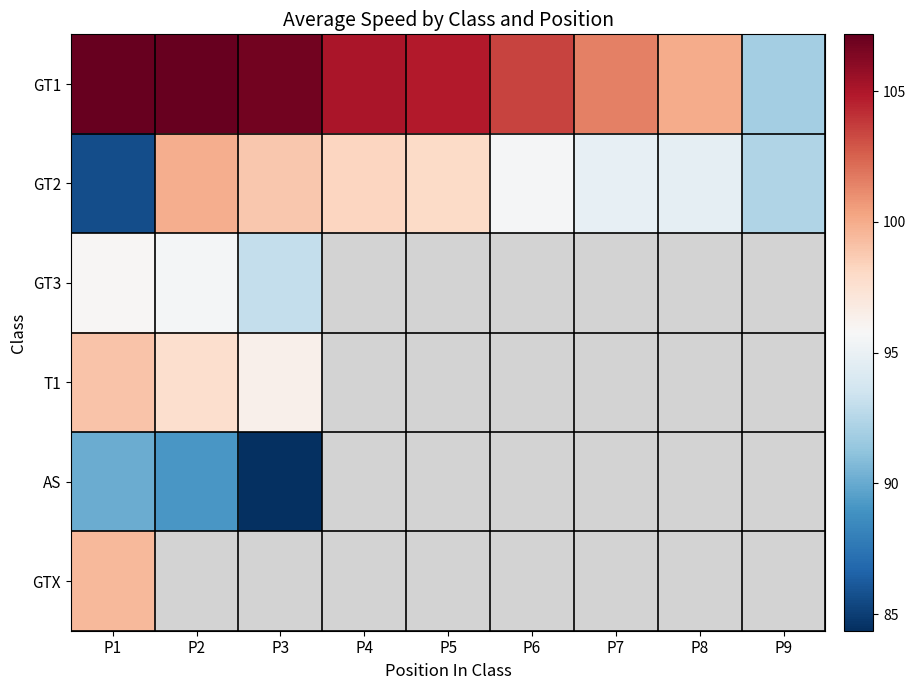

At which label is GTX closest to 99?

P1